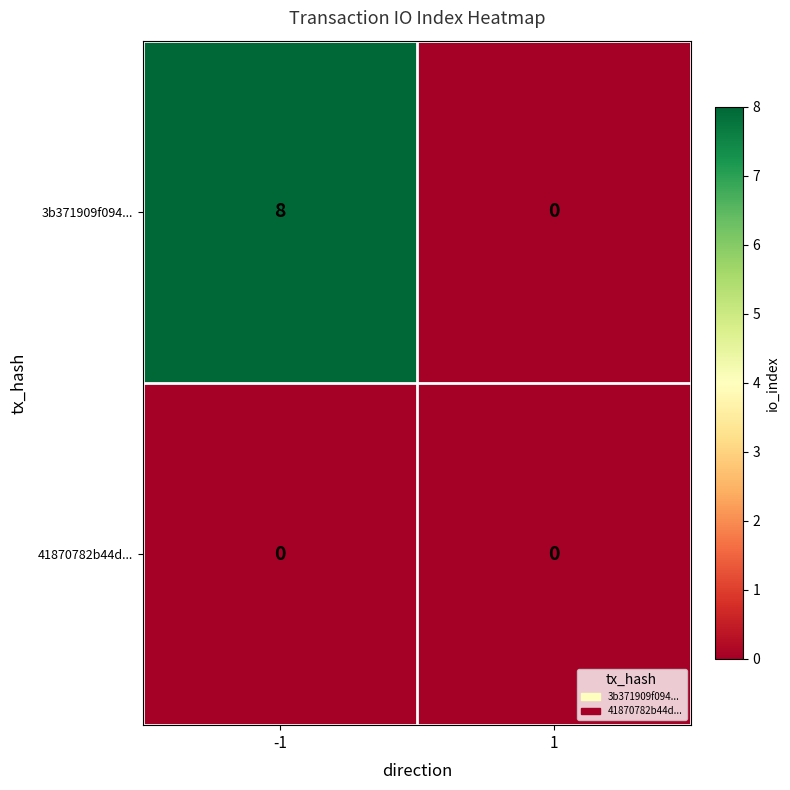

Which series has the widest spread of values?

3b371909f094...